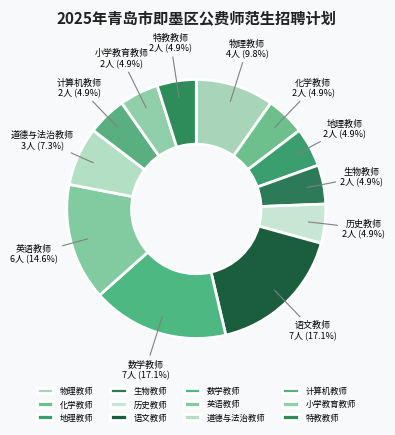

To the nearest percent, what percentage of the pie is 化学教师?

5%